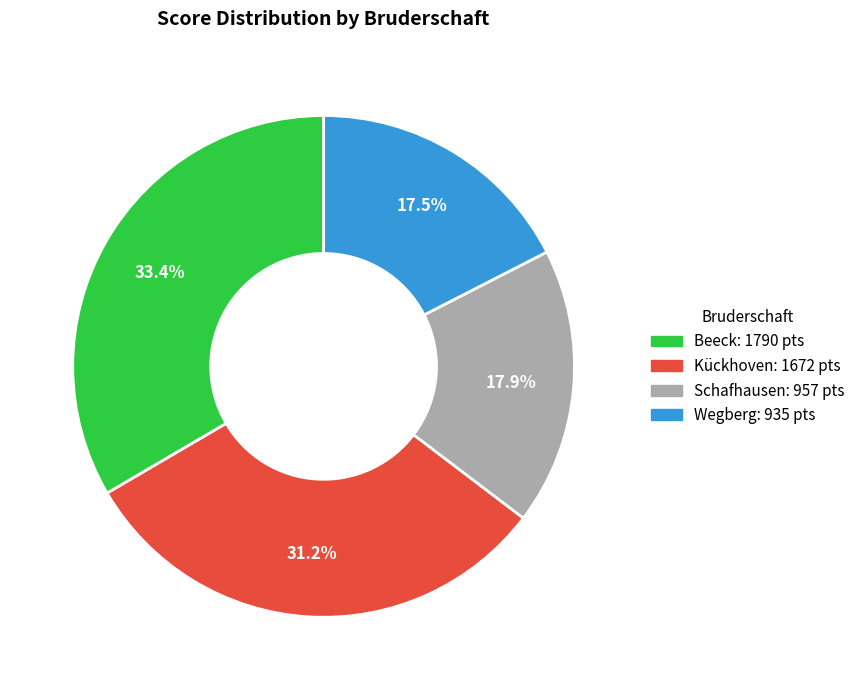

What is the largest slice in the pie chart?

Beeck